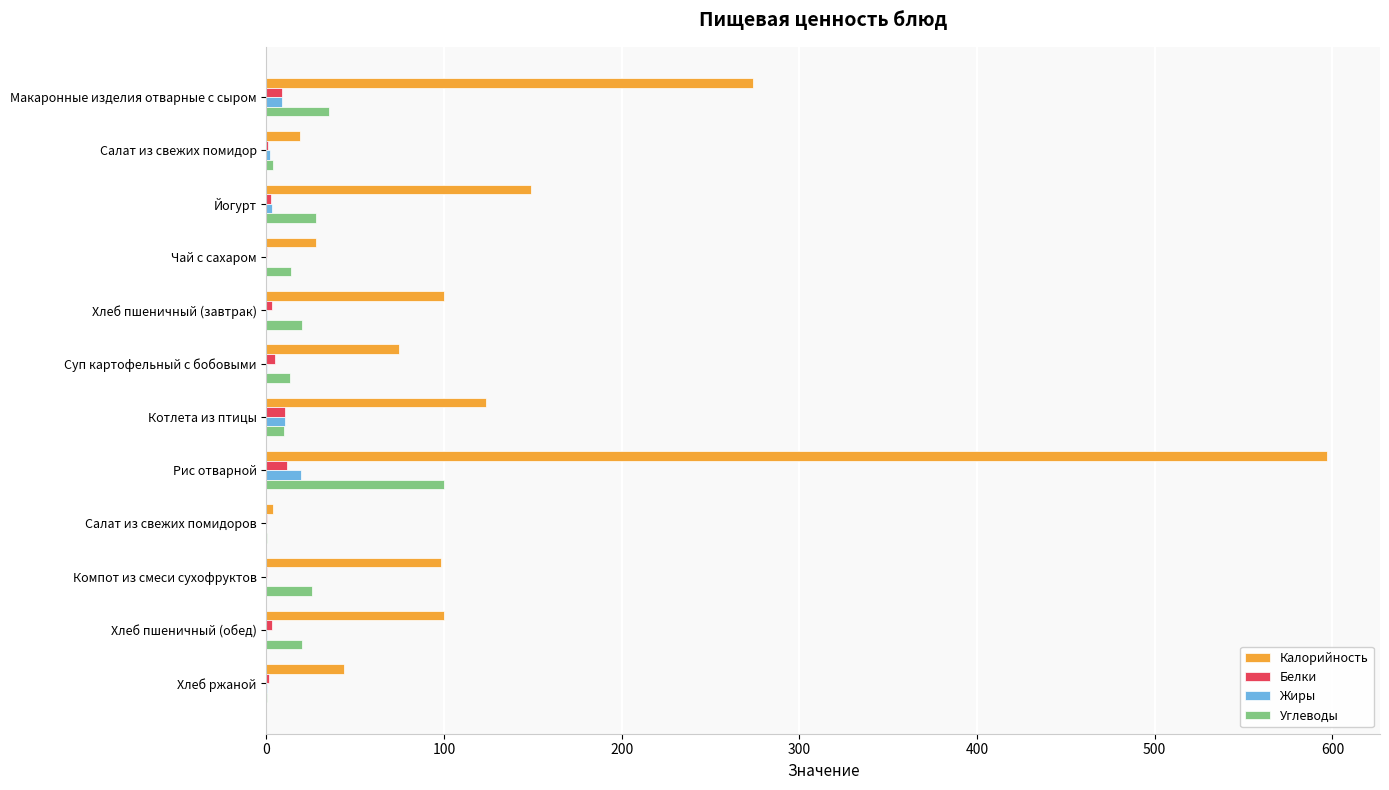

What are all the series names shown in the legend?

Калорийность, Белки, Жиры, Углеводы